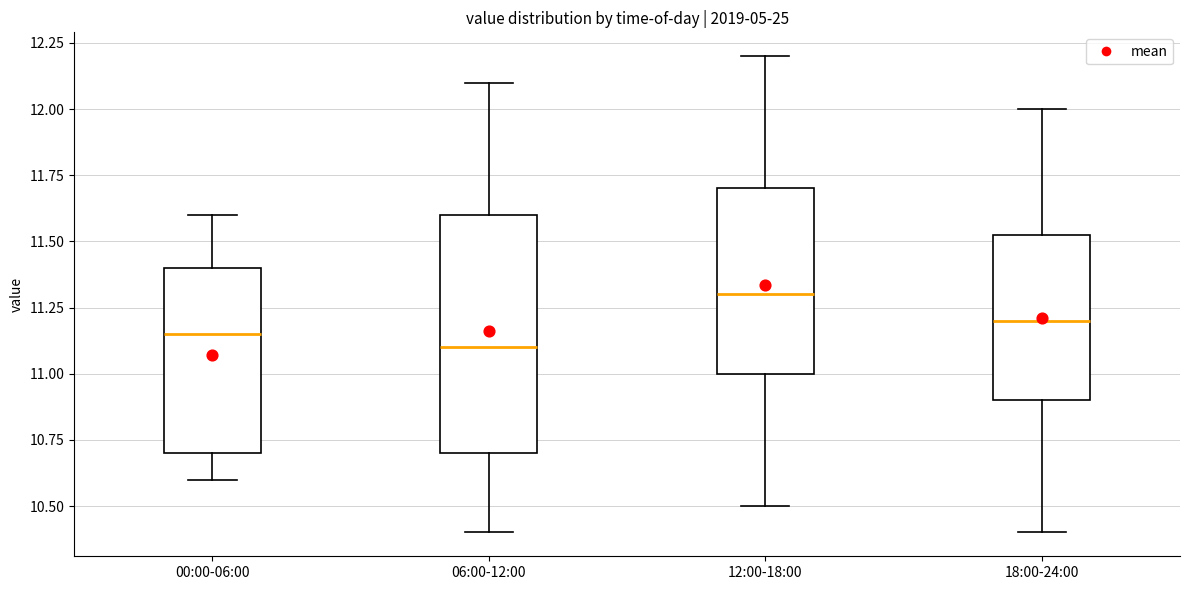

Reading left to right, transcribe this box plot: for each box, give where its median line is, the range the box spans, and where its two whiskers end, as read against the y-axis. The values are not printed on the chart, so give them approximately, as read against the axis.

00:00-06:00: median 11.15, box 10.70 to 11.40, whiskers 10.60 to 11.60
06:00-12:00: median 11.10, box 10.70 to 11.60, whiskers 10.40 to 12.10
12:00-18:00: median 11.30, box 11.00 to 11.70, whiskers 10.50 to 12.20
18:00-24:00: median 11.20, box 10.90 to 11.55, whiskers 10.40 to 12.00